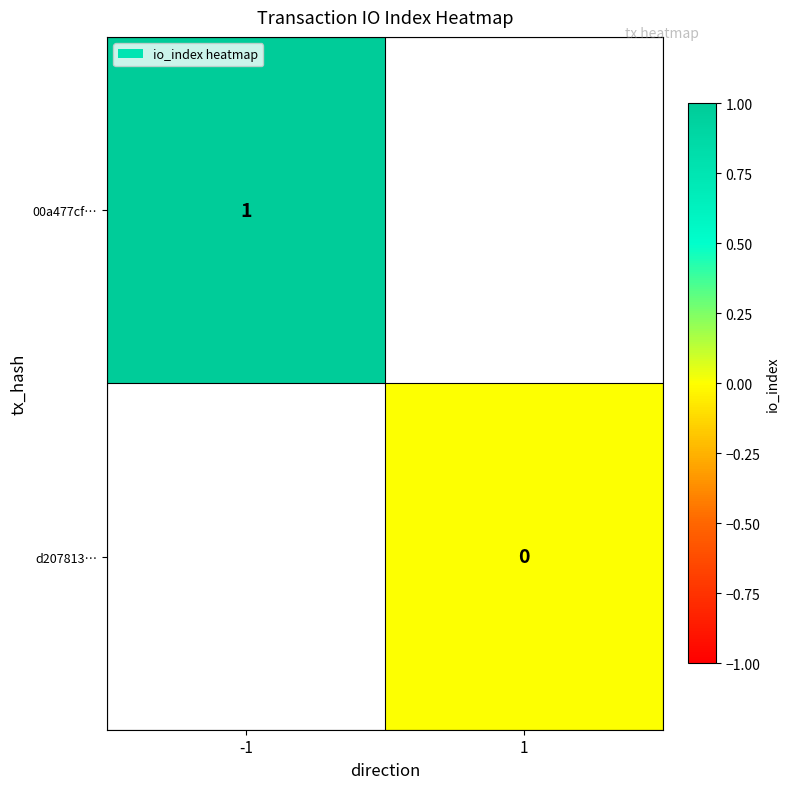

At which category does the chart reach its minimum across all series?

1